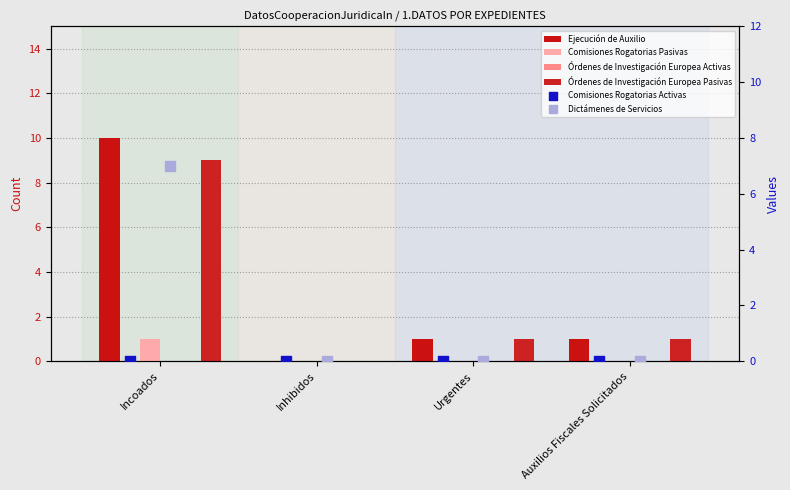

Which series reaches the maximum Y coordinate?

Ejecución de Auxilio